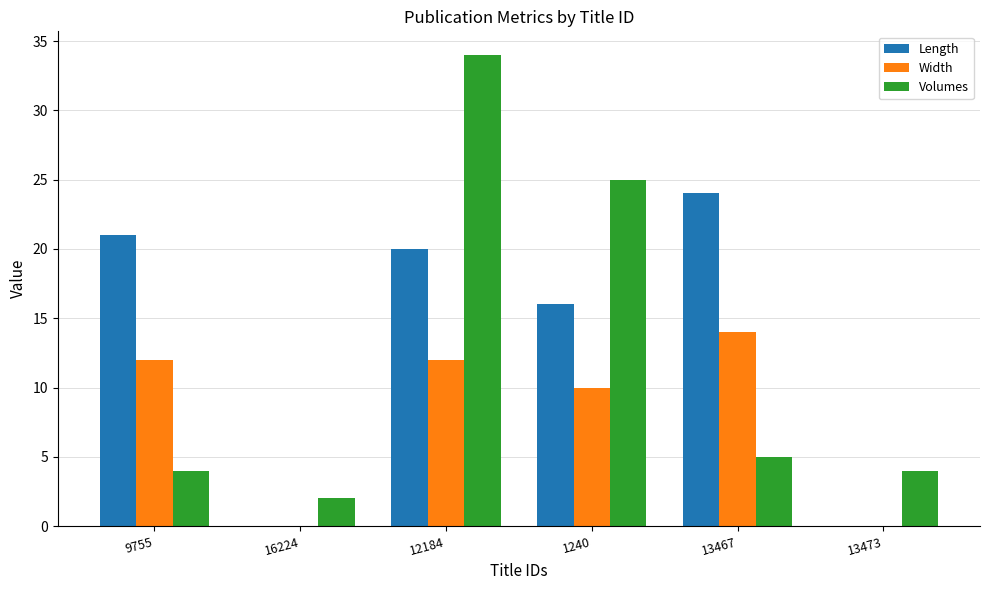

How many series are shown in this chart?

3